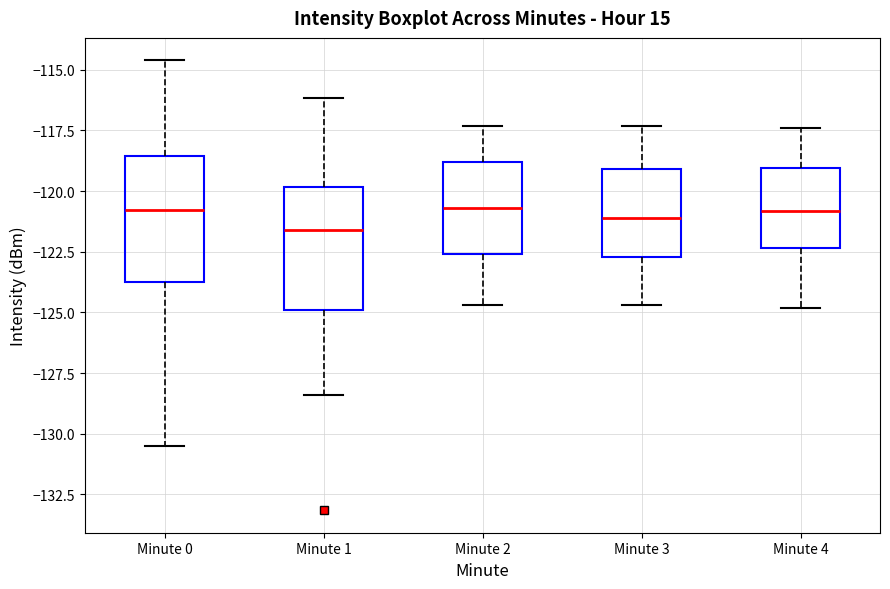

Reading left to right, read every box against the y-axis: the position of its median line, the range the box covers, and the ends of its whiskers. The values are not printed on the chart, so give them approximately, as read against the axis.

Minute 0: median -121.0, box -123.5 to -118.5, whiskers -130.5 to -114.5
Minute 1: median -121.5, box -125.0 to -120.0, whiskers -128.5 to -116.0
Minute 2: median -120.5, box -122.5 to -119.0, whiskers -124.5 to -117.5
Minute 3: median -121.0, box -122.5 to -119.0, whiskers -124.5 to -117.5
Minute 4: median -121.0, box -122.5 to -119.0, whiskers -125.0 to -117.5